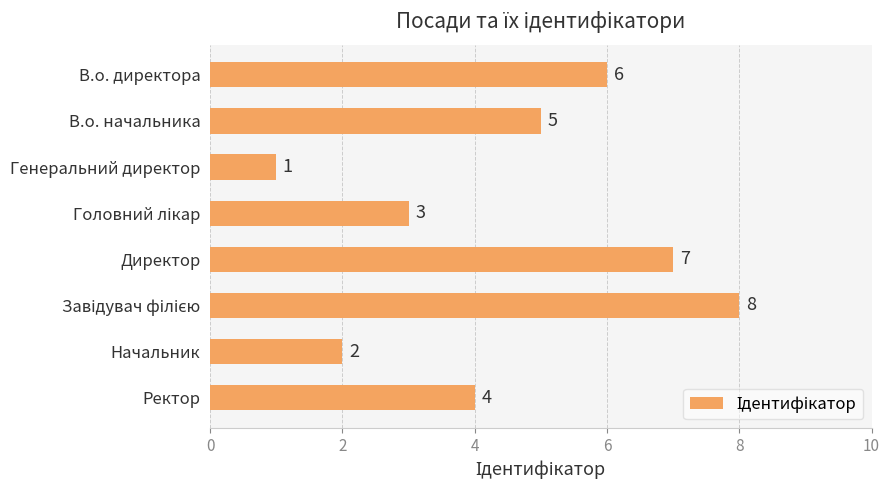

What position from the bottom is Генеральний директор?

6